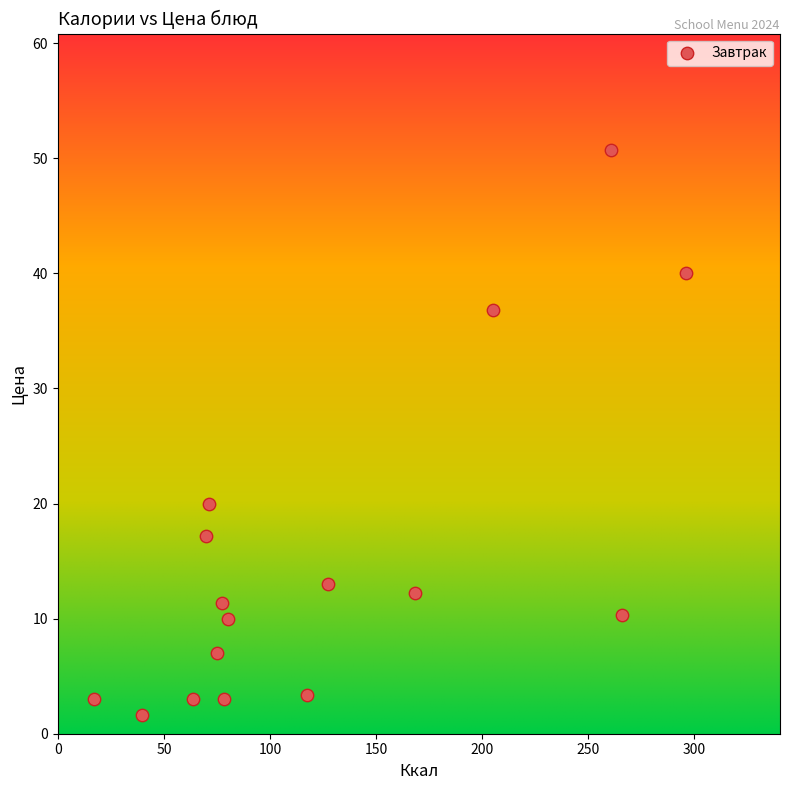

What Y value in the scatter plot is closest to 26?

20.0